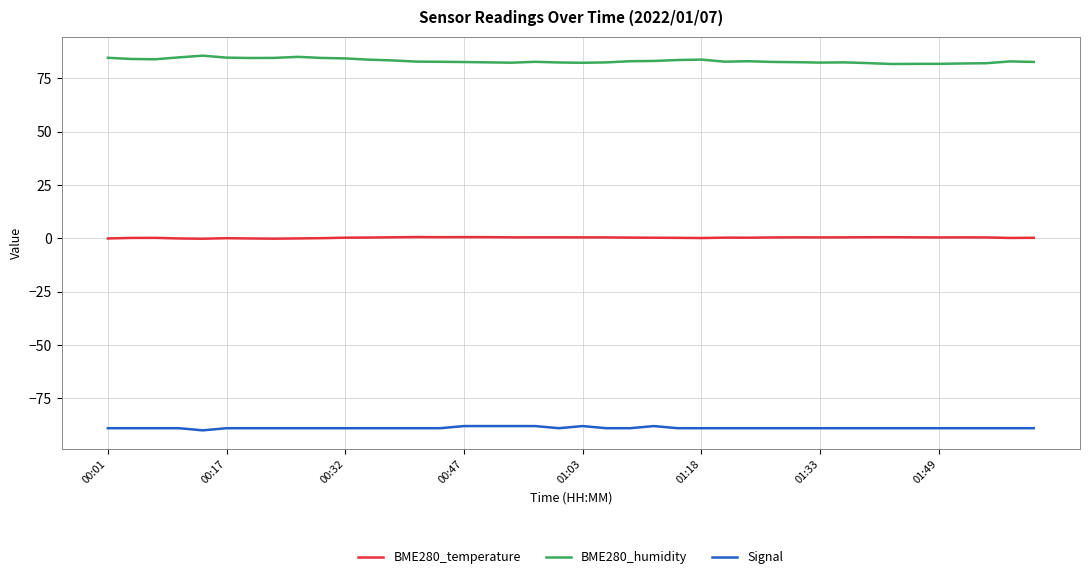

What is the lowest value of the Signal series?

-90.0